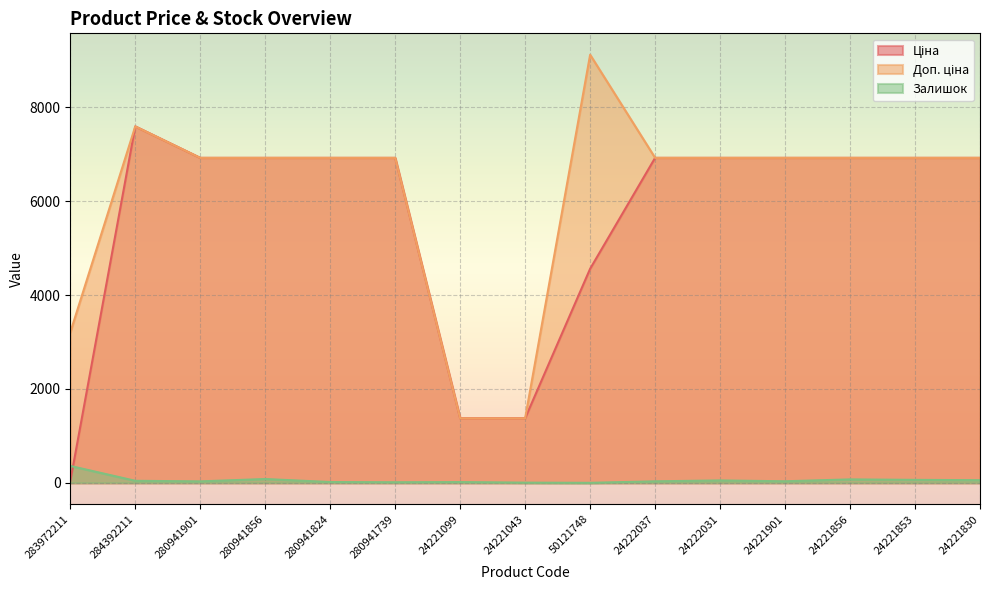

Reading left to right, transcribe all the data shown in this chart.

Ціна: 283972211=32.0	284392211=7596.5	280941901=6925.7	280941856=6925.7	280941824=6925.7	280941739=6925.7	24221099=1375.4	24221043=1375.4	50121748=4561.9	24222037=6925.7	24222031=6925.7	24221901=6925.7	24221856=6925.7	24221853=6925.7	24221830=6925.7
Доп. ціна: 283972211=3205.0	284392211=7596.5	280941901=6925.7	280941856=6925.7	280941824=6925.7	280941739=6925.7	24221099=1375.0	24221043=1375.0	50121748=9123.7	24222037=6925.7	24222031=6925.7	24221901=6925.7	24221856=6925.7	24221853=6925.7	24221830=6925.7
Залишок: 283972211=360.0	284392211=43.0	280941901=31.0	280941856=81.0	280941824=17.0	280941739=12.0	24221099=16.0	24221043=4.0	50121748=0.0	24222037=32.0	24222031=51.0	24221901=33.0	24221856=73.0	24221853=63.0	24221830=56.0